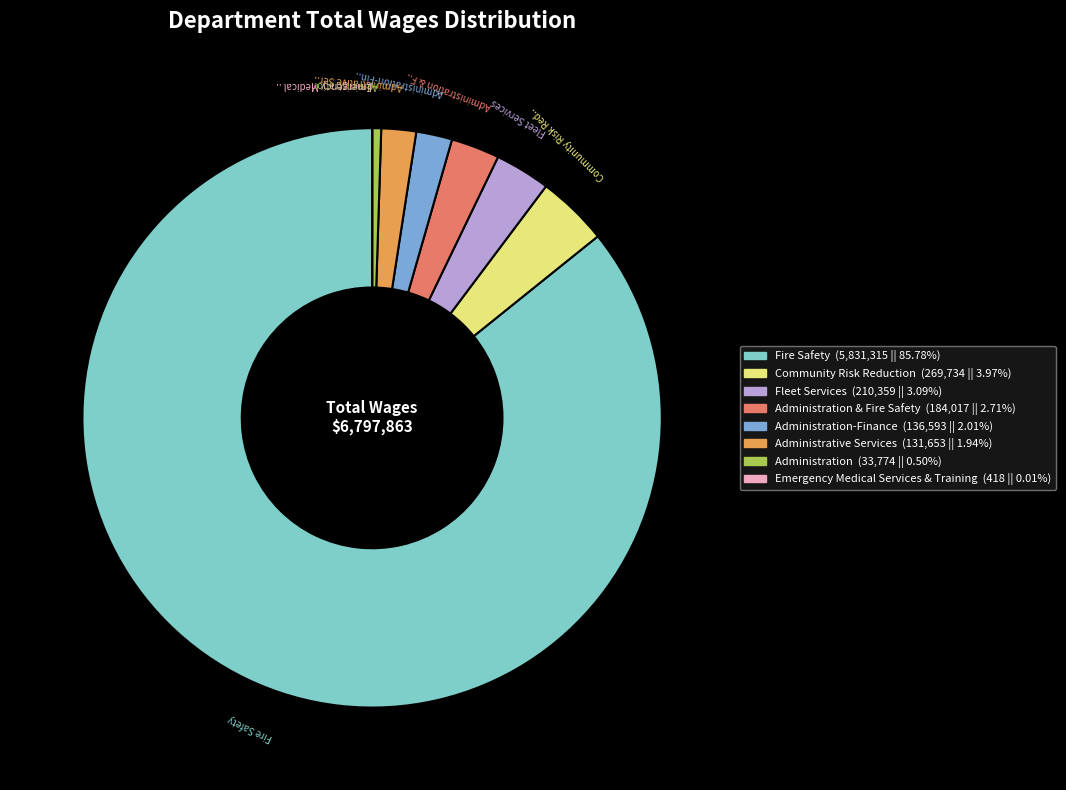

Is there a majority slice in this chart?

Yes